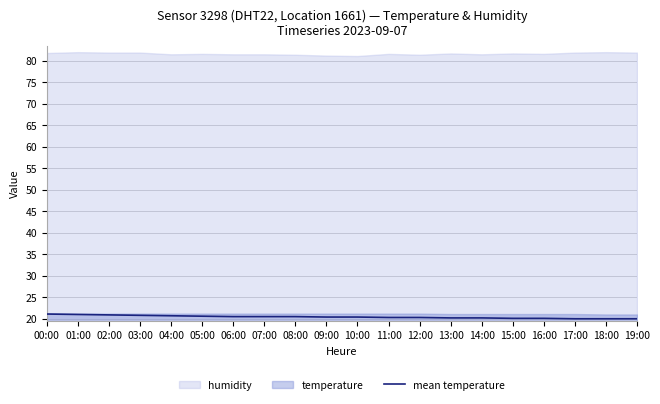

What is the maximum value for mean temperature?

21.1